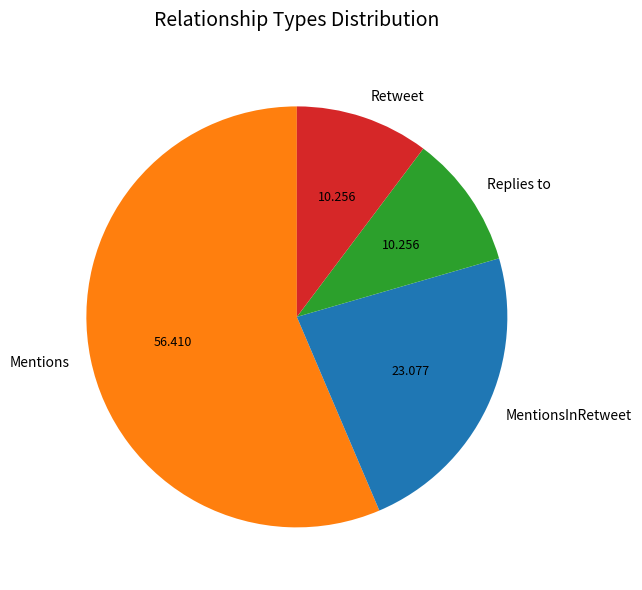

Which slice is the largest?

Mentions